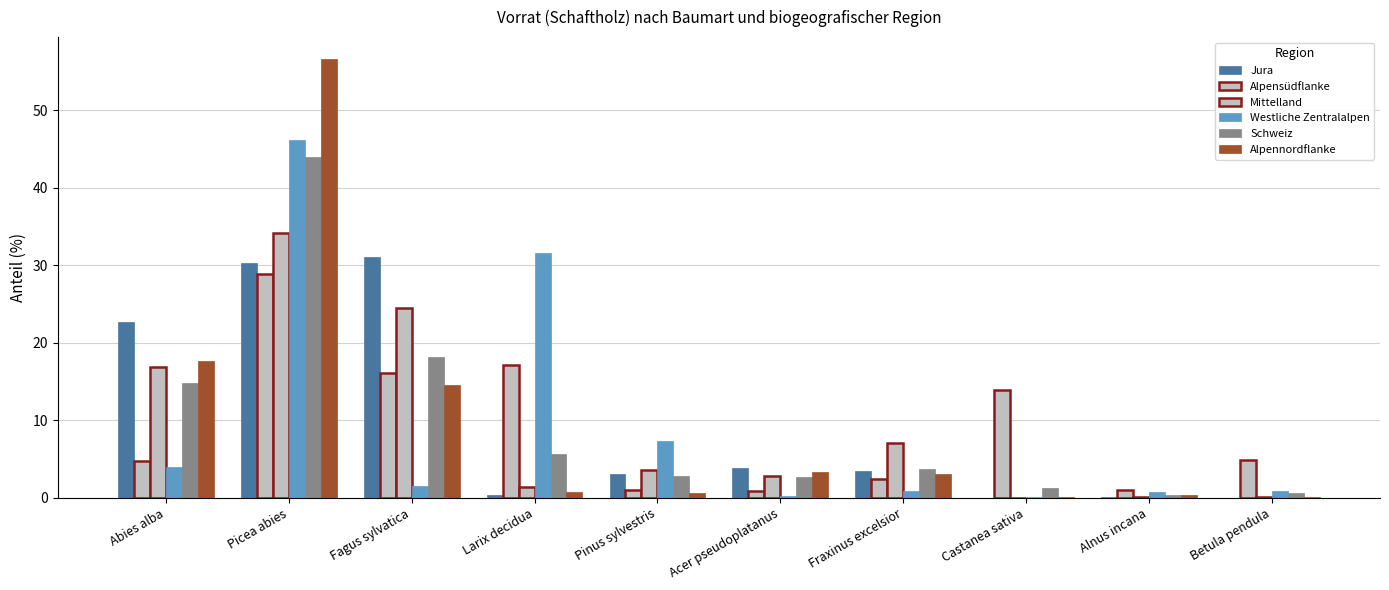

Are the bars horizontal?

No